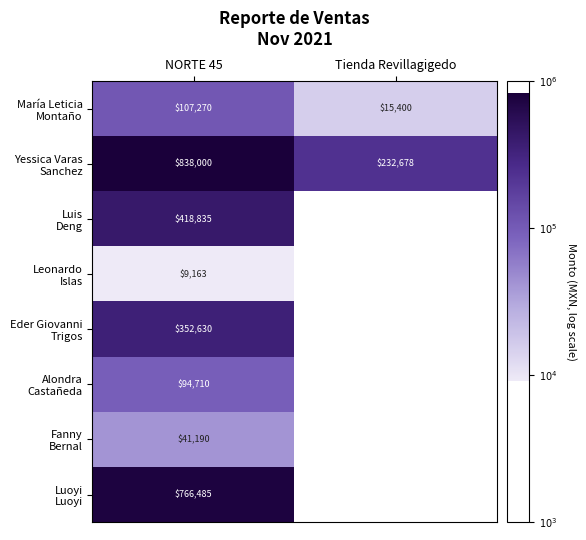

List the labels in order of Yessica Varas Sanchez value, smallest first.

Tienda Revillagigedo, NORTE 45